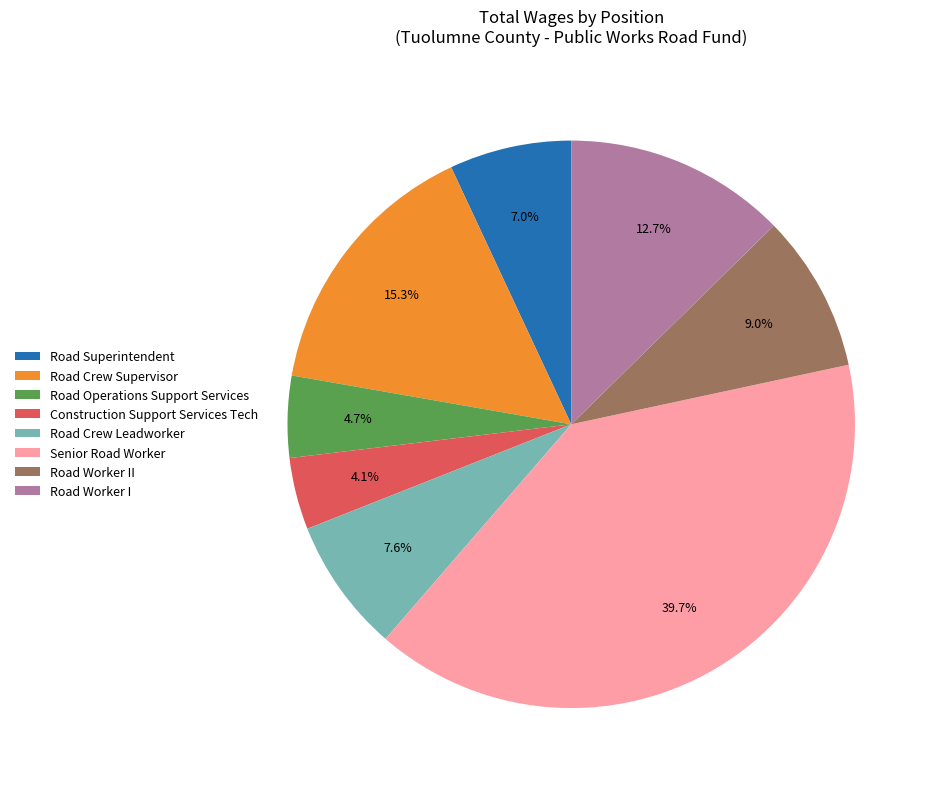

Which has a higher value, Road Crew Leadworker or Construction Support Services Tech?

Road Crew Leadworker